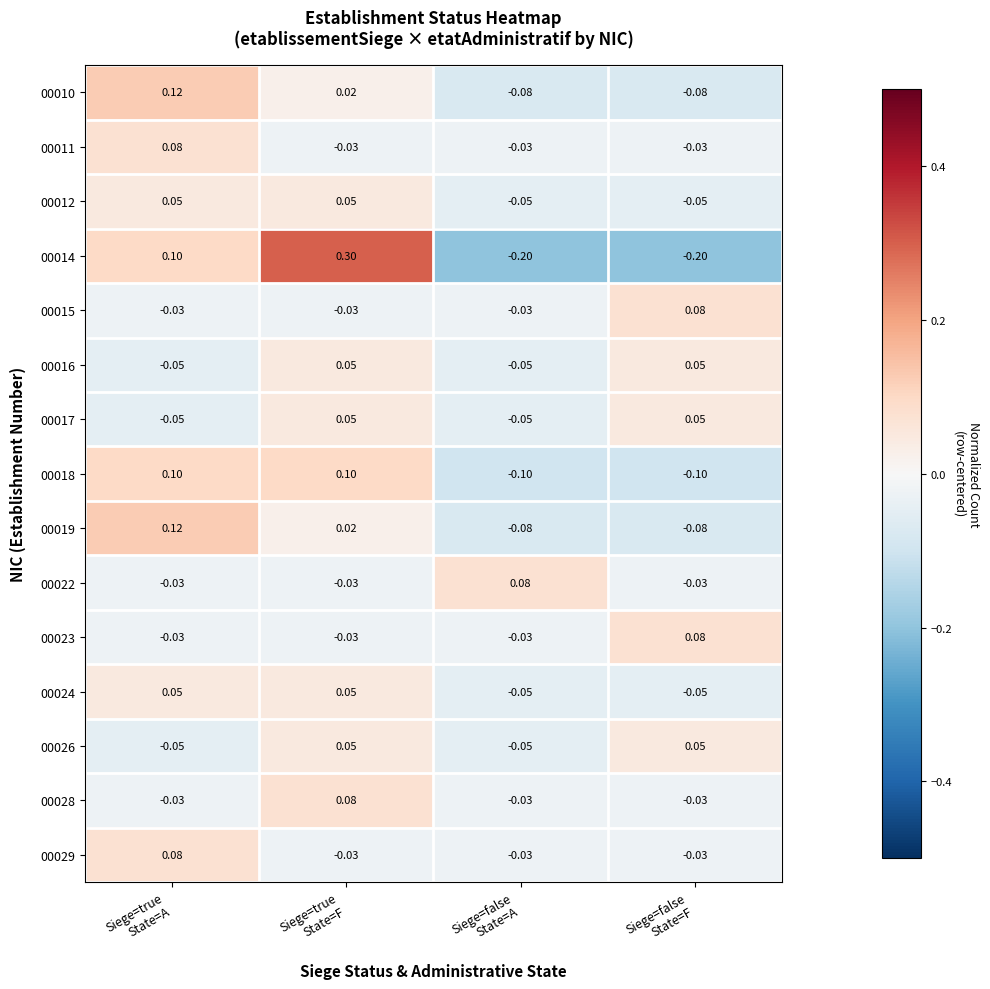

Which series has the widest spread of values?

00014